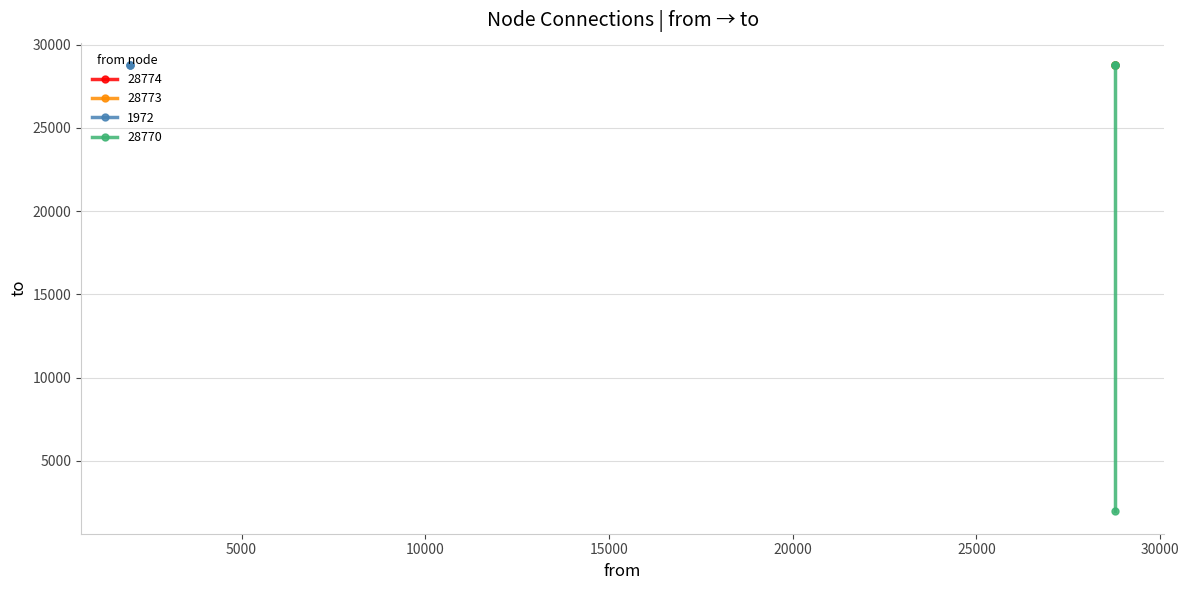

Does the chart have visible grid lines?

Yes